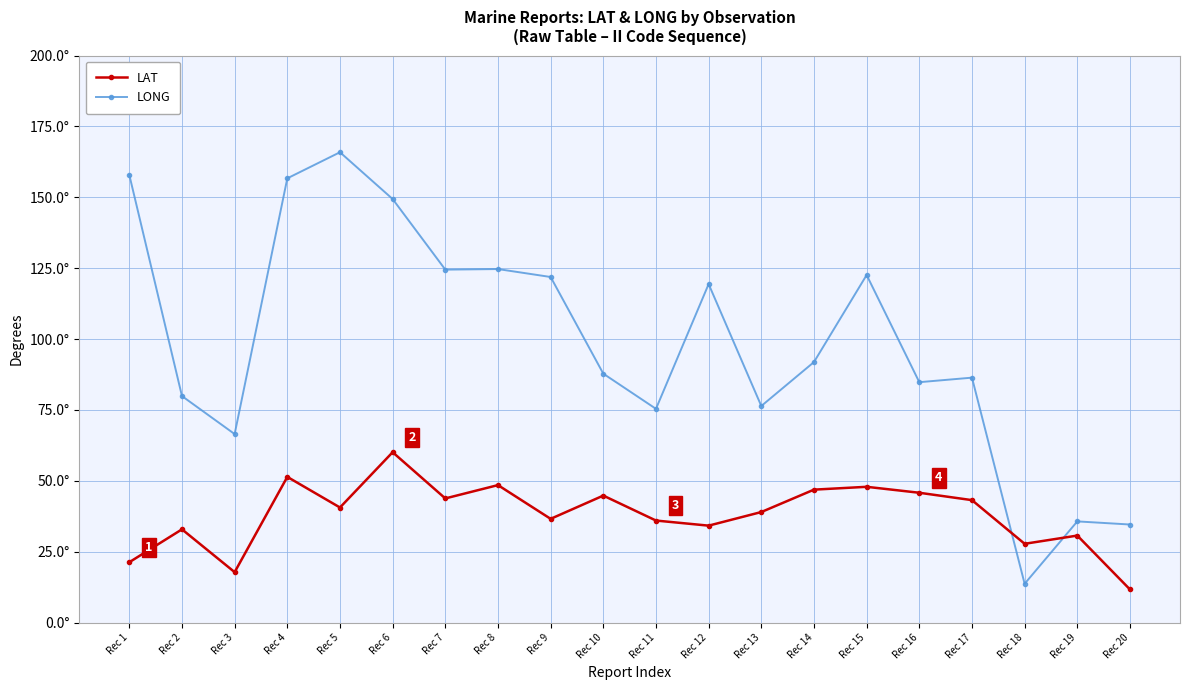

Does the chart have visible grid lines?

Yes